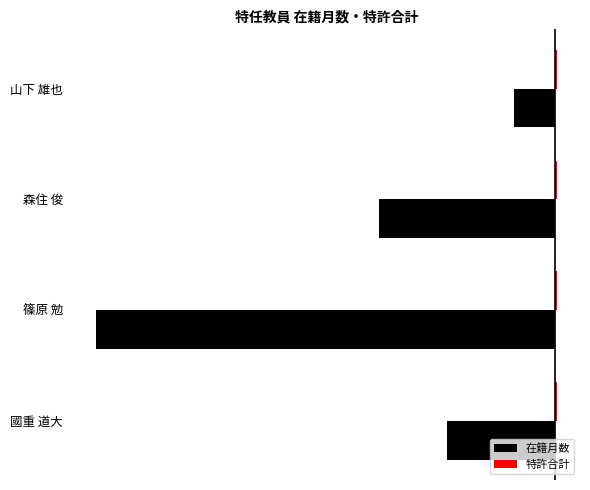

Which series has the widest spread of values?

在籍月数